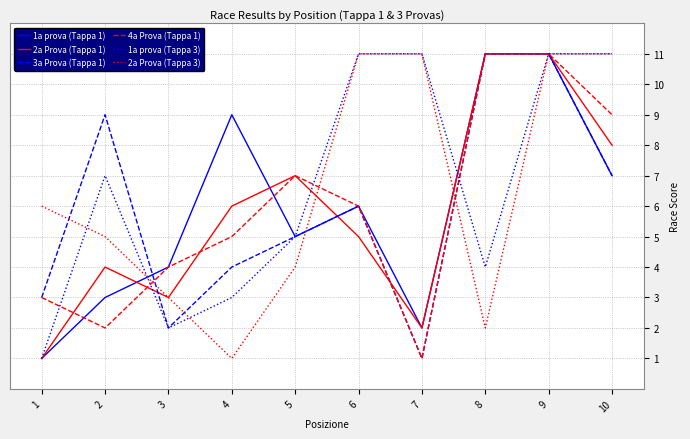

What is the average value of the 3a Prova (Tappa 1) series?

6